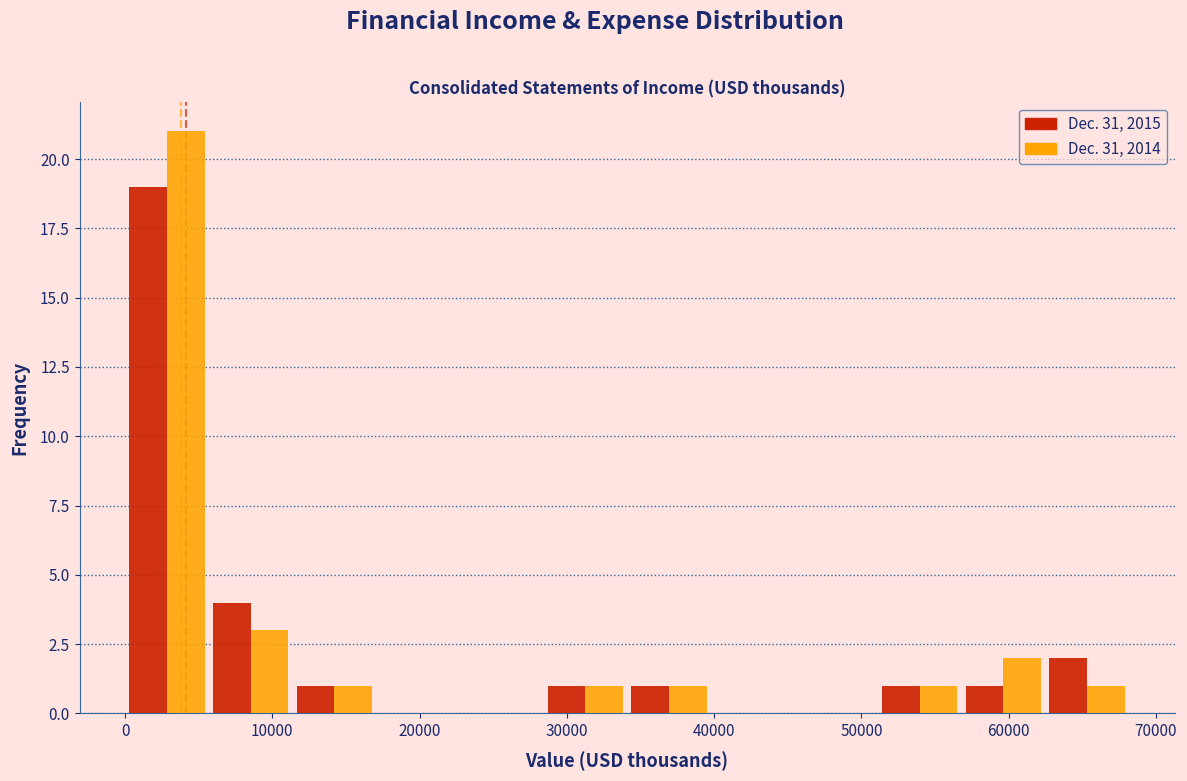

What is the height of the Dec. 31, 2014 bar covering 6000 to 11000 on the x-axis? Neither the bar edges nor the heights are printed on the chart, so give them approximately, as read against the axes.

3